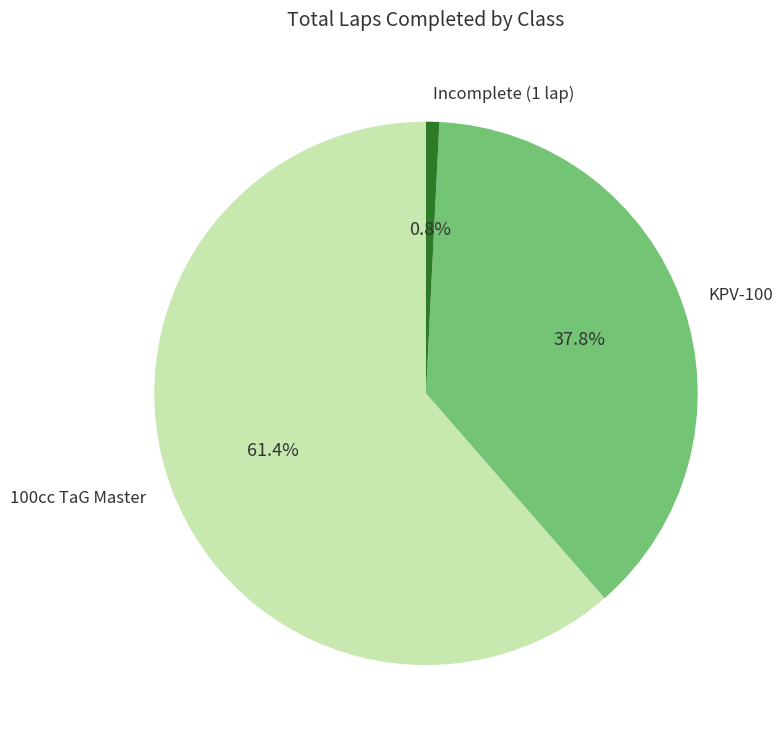

Which slice is the smallest?

Incomplete (1 lap)